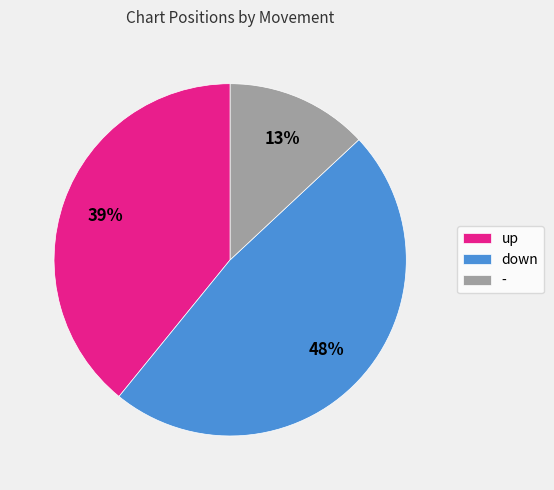

What is the ratio of the value at down to the value at up?

1.2